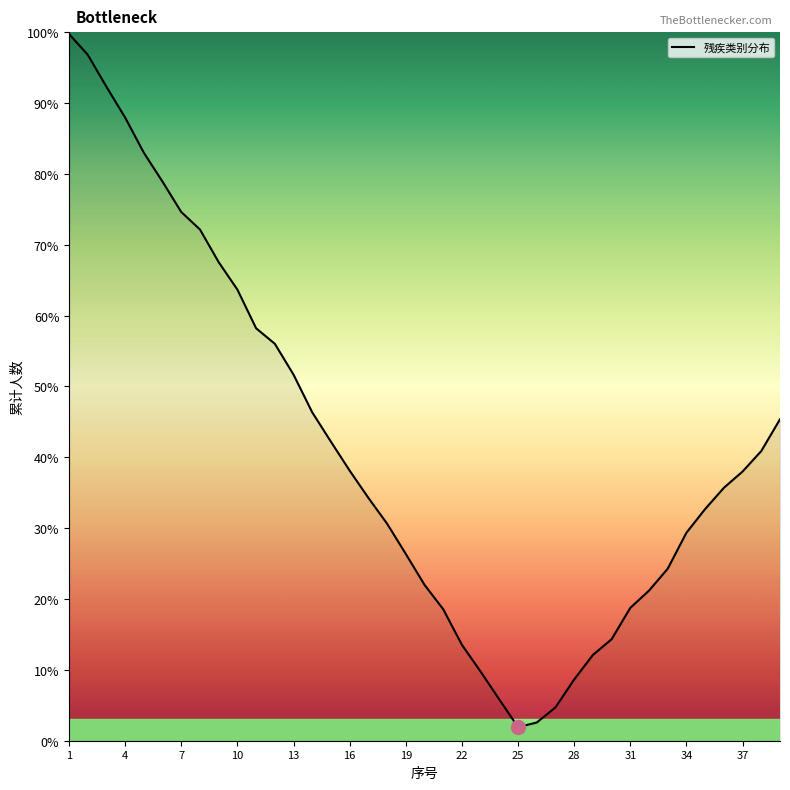

What is the greatest value displayed?

99.7